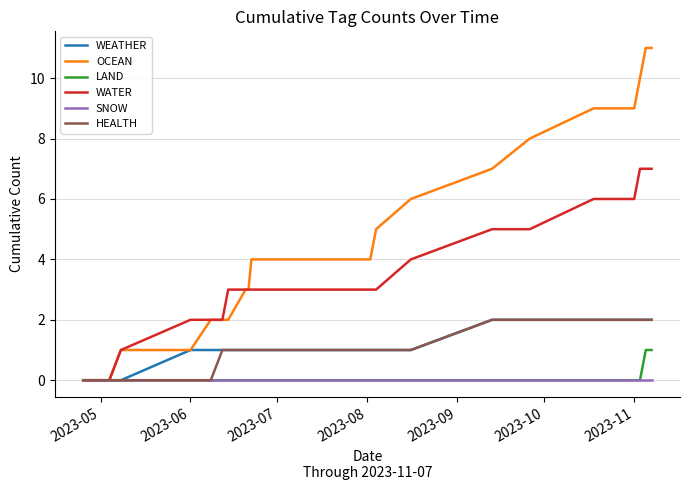

Which series has the largest range (max minus min)?

OCEAN